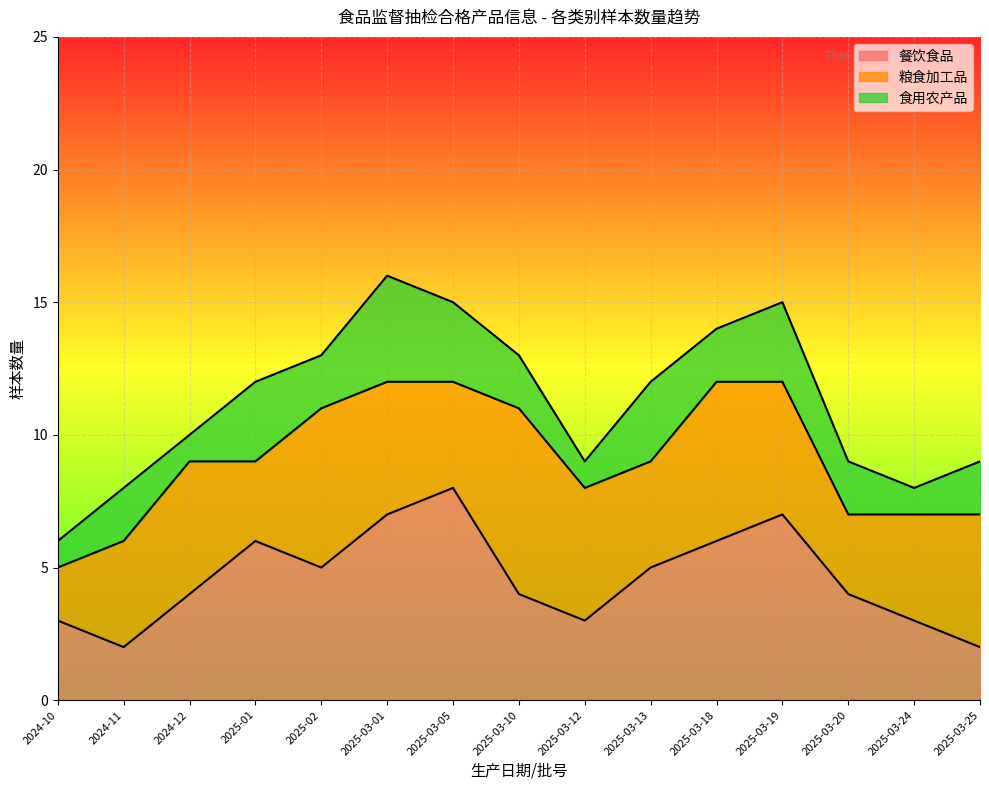

What is the label of the 7th point from the left?

2025-03-05